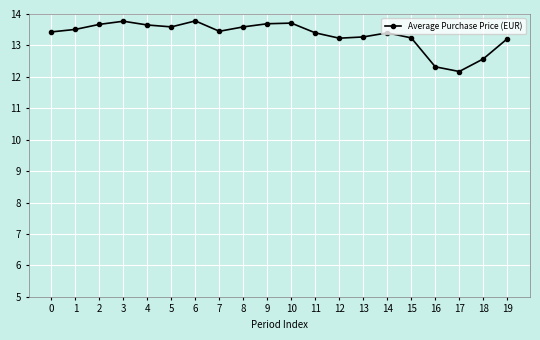

True or false: there are more than 2 points higher than both neighbors.

True